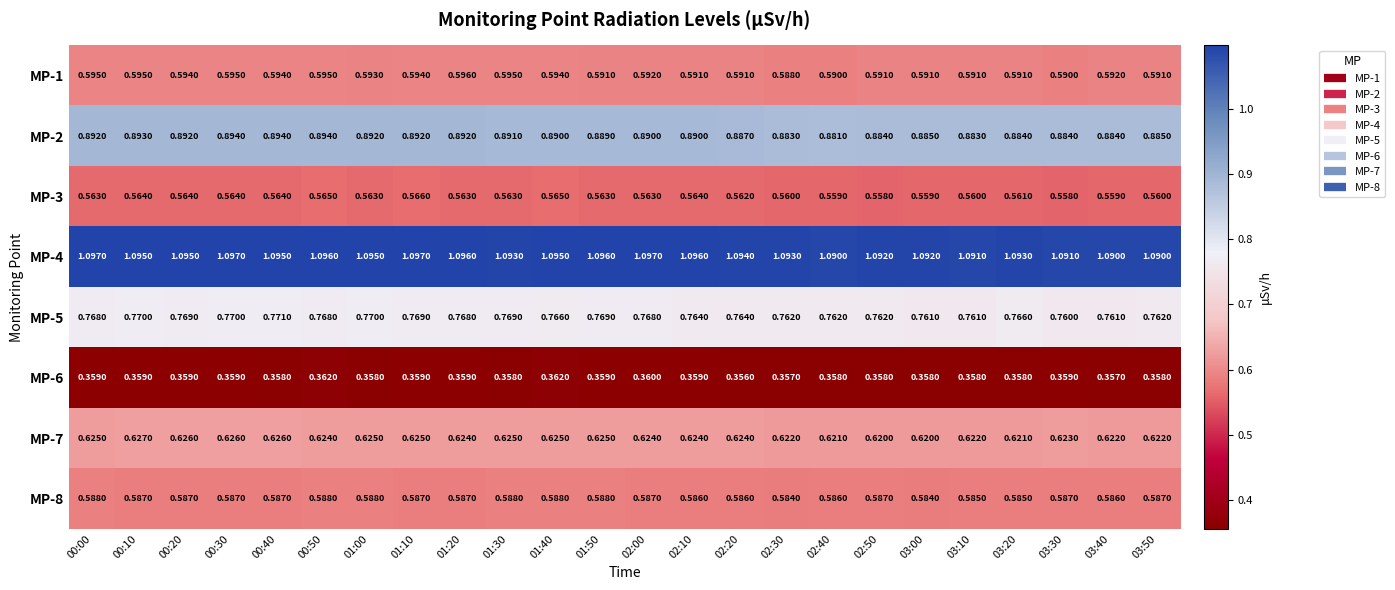

Is the value of MP-1 at 01:30 greater than the value of MP-5 at 01:10?

No